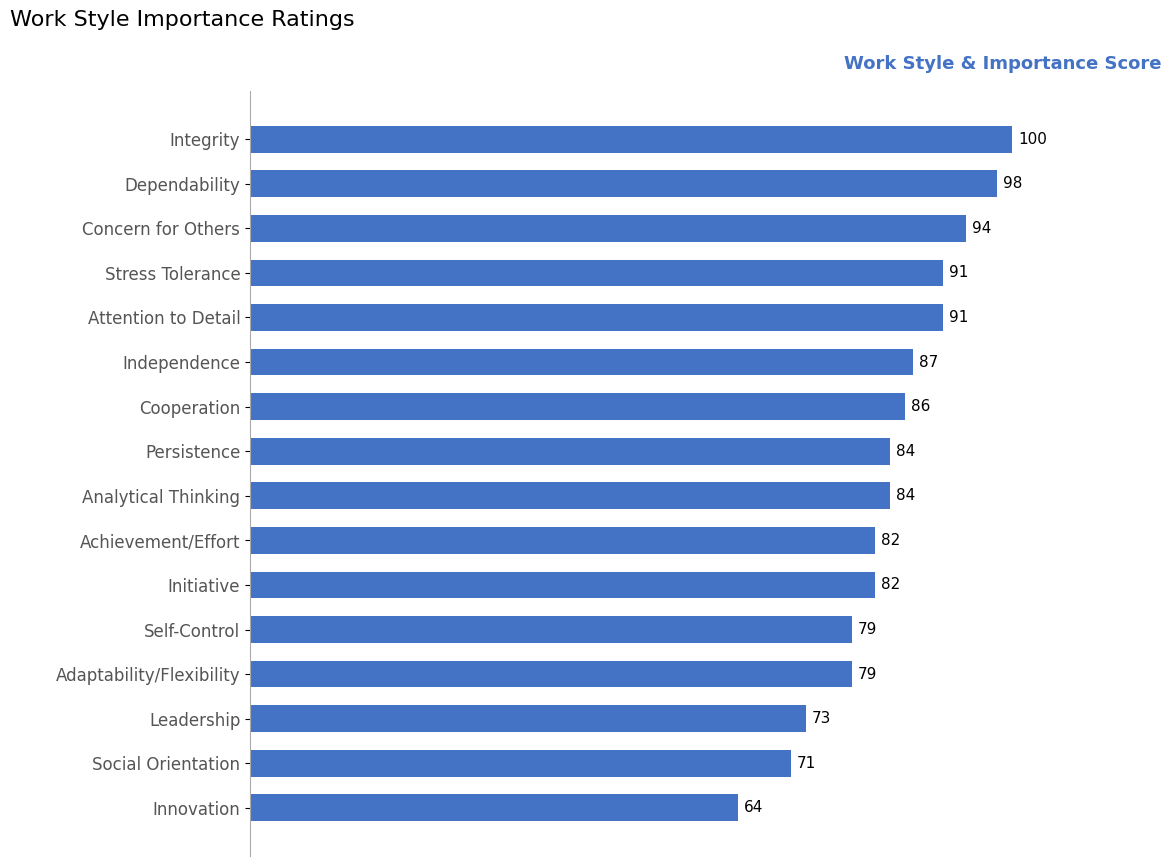

Between Independence and Achievement/Effort, which is larger?

Independence